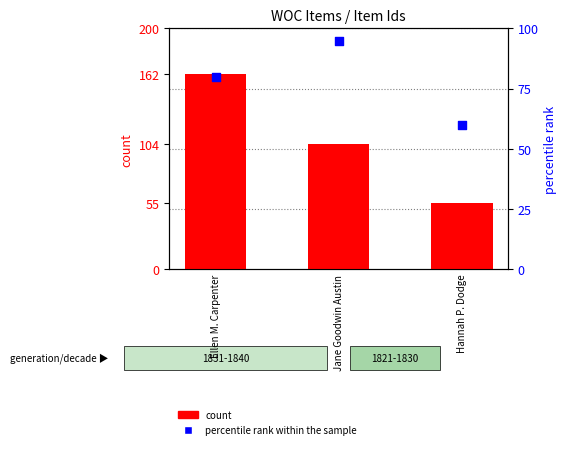

Which series reaches the minimum Y coordinate?

count